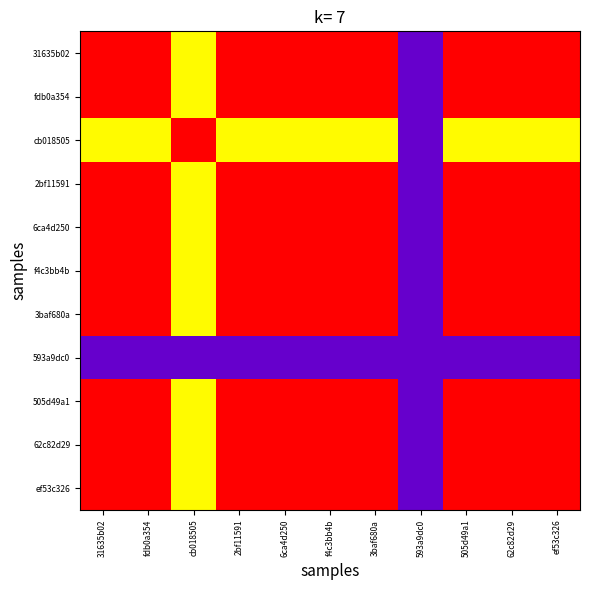

At which category is the sum across all series the highest?

31635b02